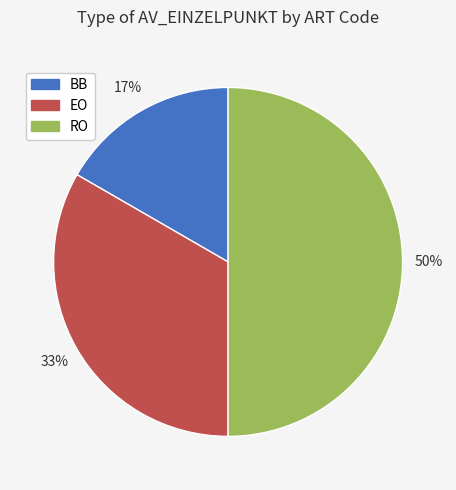

Count the number of slices in the pie.

3